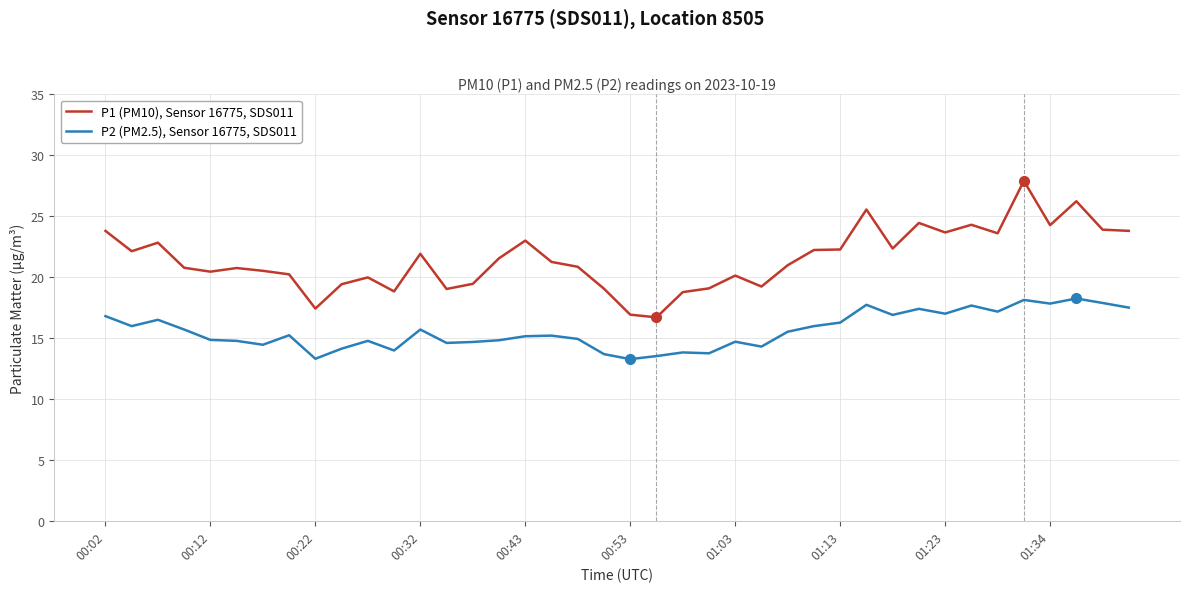

What is the difference between the maximum and minimum values in the P2 (PM2.5), Sensor 16775, SDS011 series?

5.0